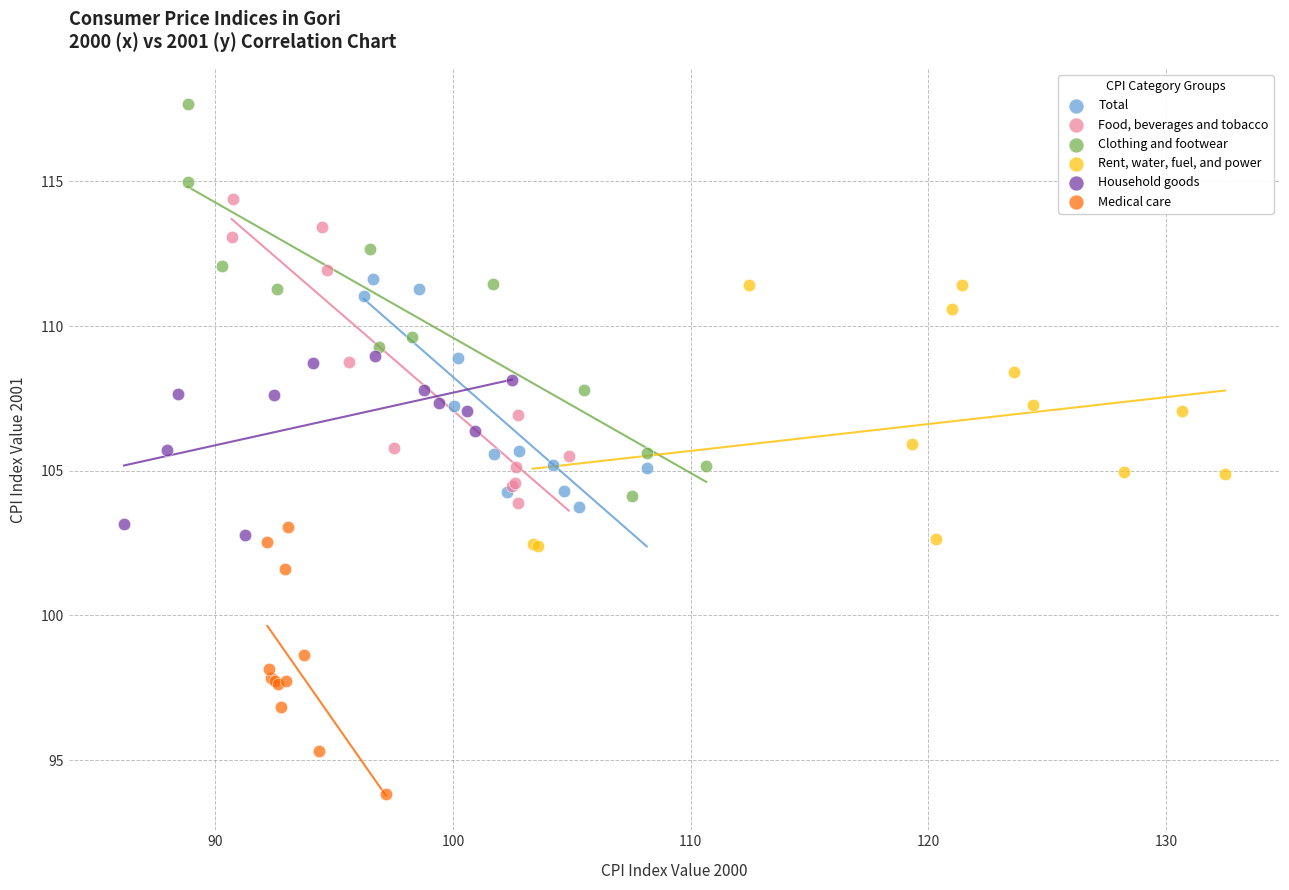

Which series has the widest spread of Y values?

Clothing and footwear